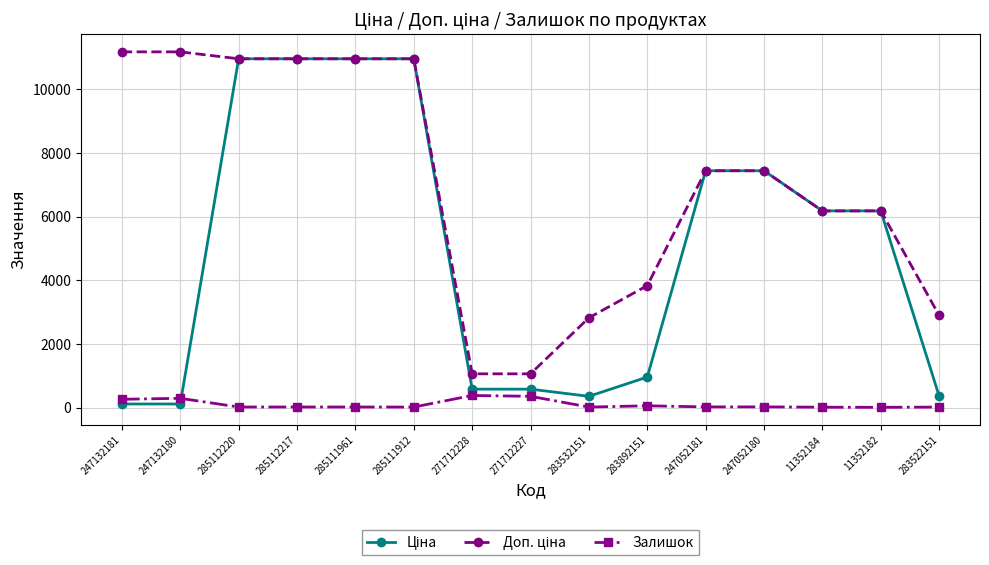

True or false: Залишок has more than 1 interior local peaks.

True